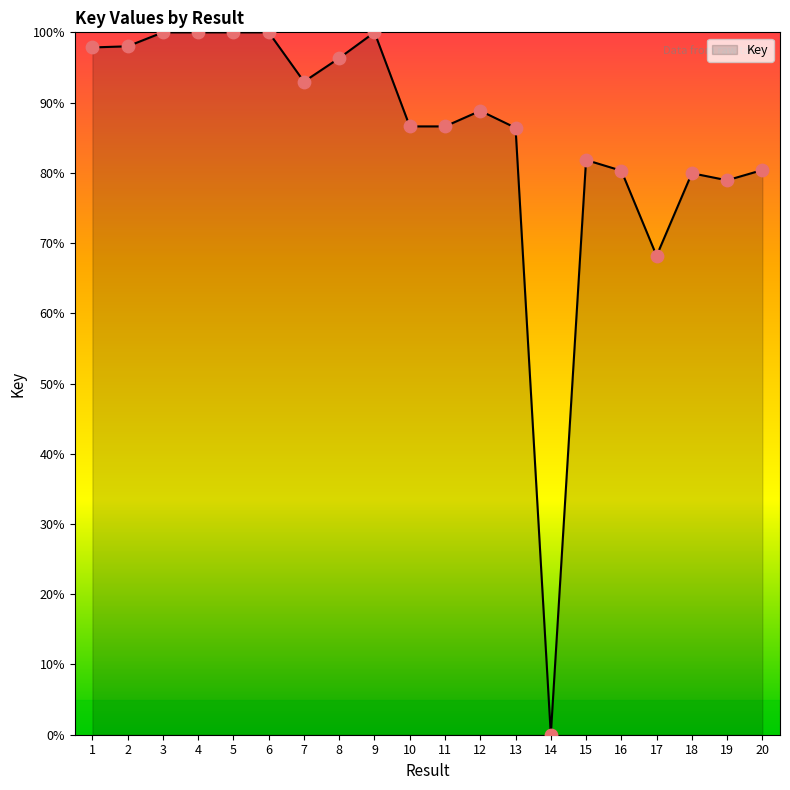

Between 1 and 6, which is larger?

6